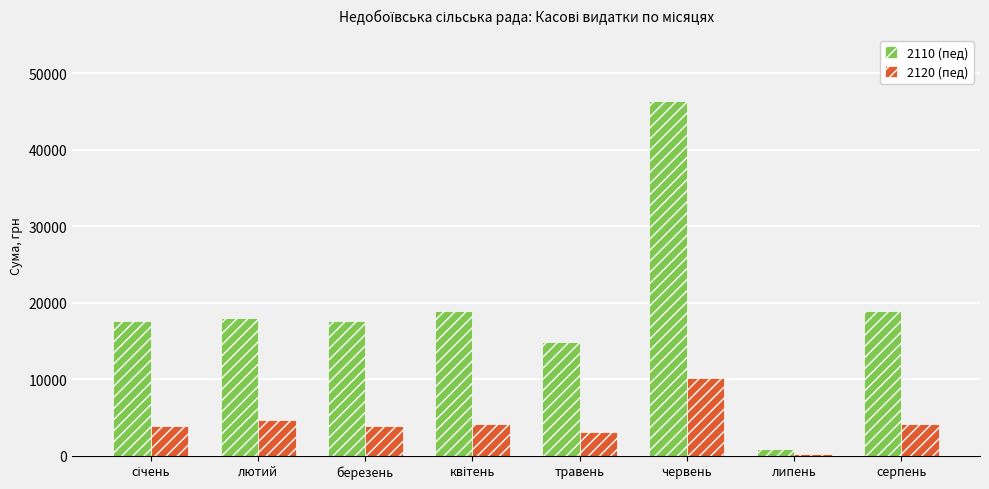

List the series in order of their overall mean, highest first.

2110 (пед), 2120 (пед)